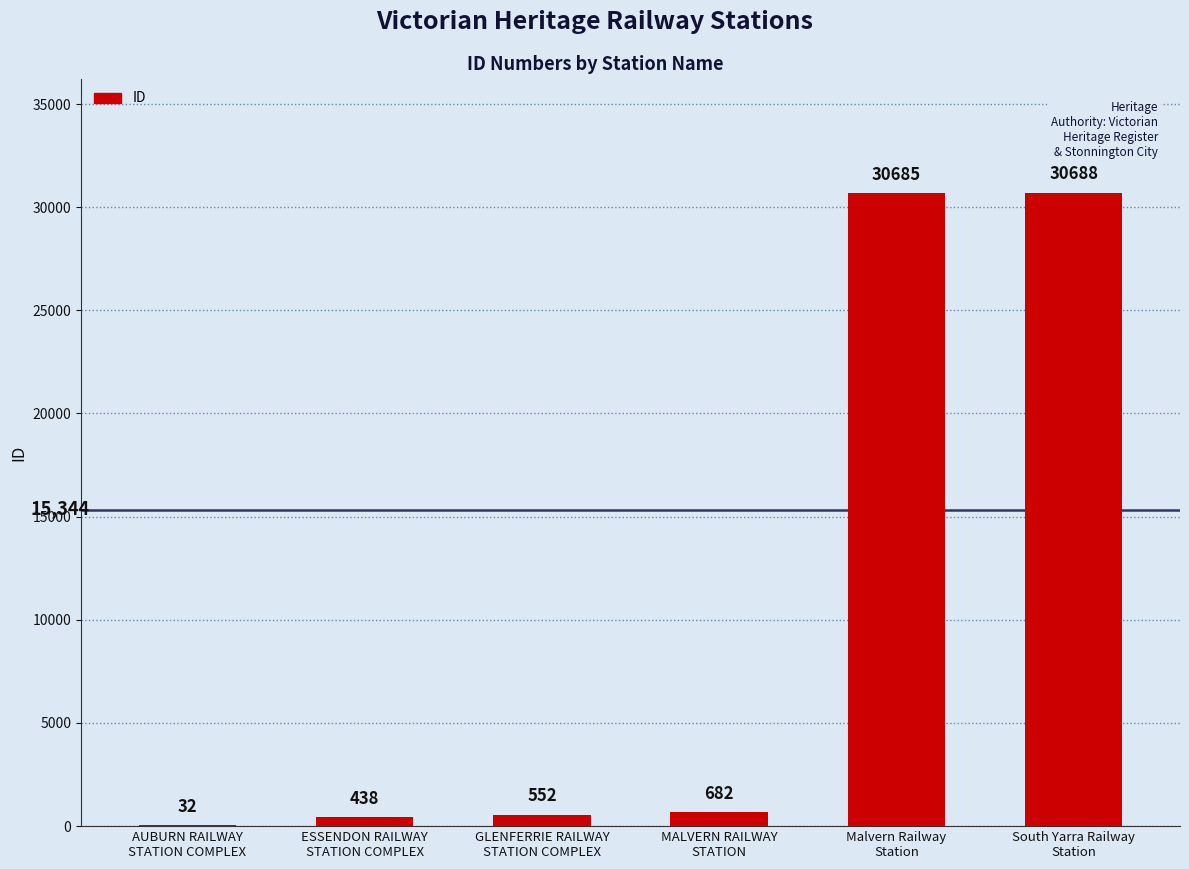

Where is the data nearest to the value 15360?

MALVERN RAILWAY
STATION